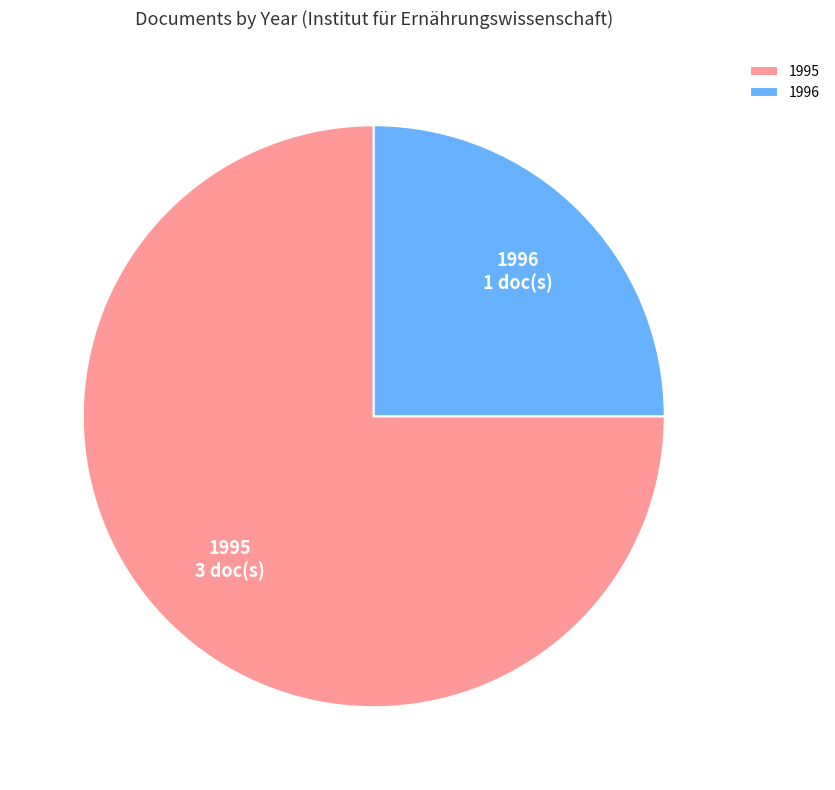

Approximately how many times larger is the value at 1996 compared to 1995?

0.3